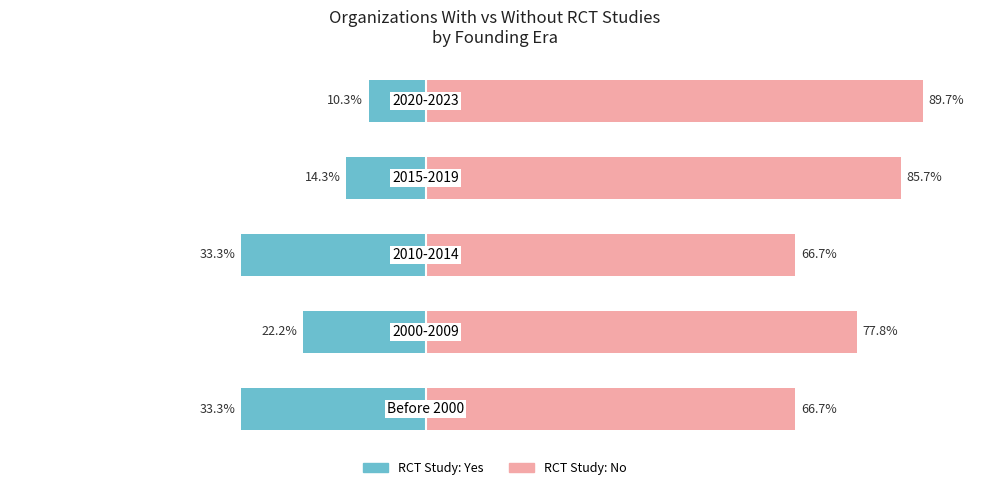

Between 0 and 2, which series saw the biggest shift?

RCT Study: Yes